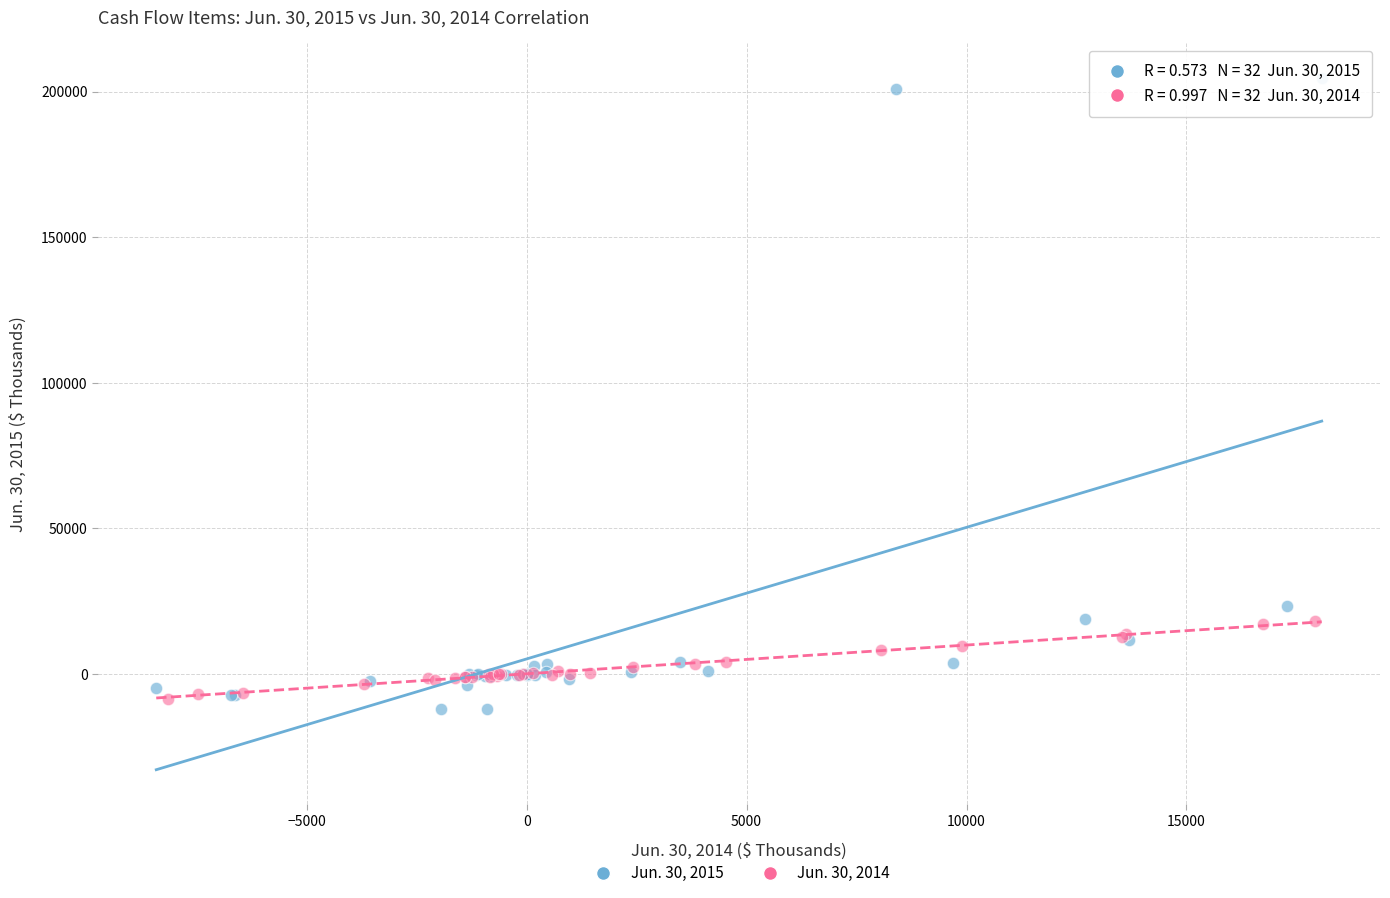

What are all the series names shown in the legend?

Jun. 30, 2015, Jun. 30, 2014